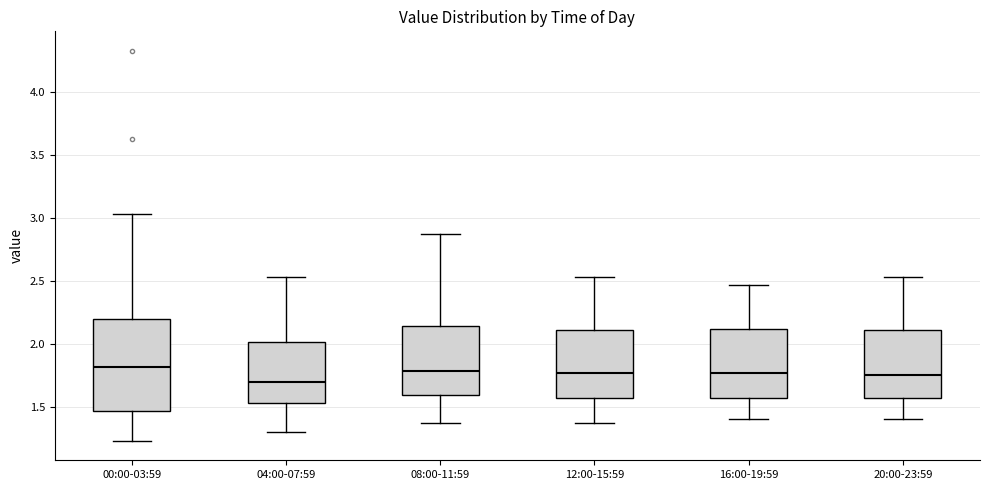

Where is the lower edge of the box for 08:00-11:59 on the y-axis? The values are not printed on the chart, so give them approximately, as read against the axis.

1.60